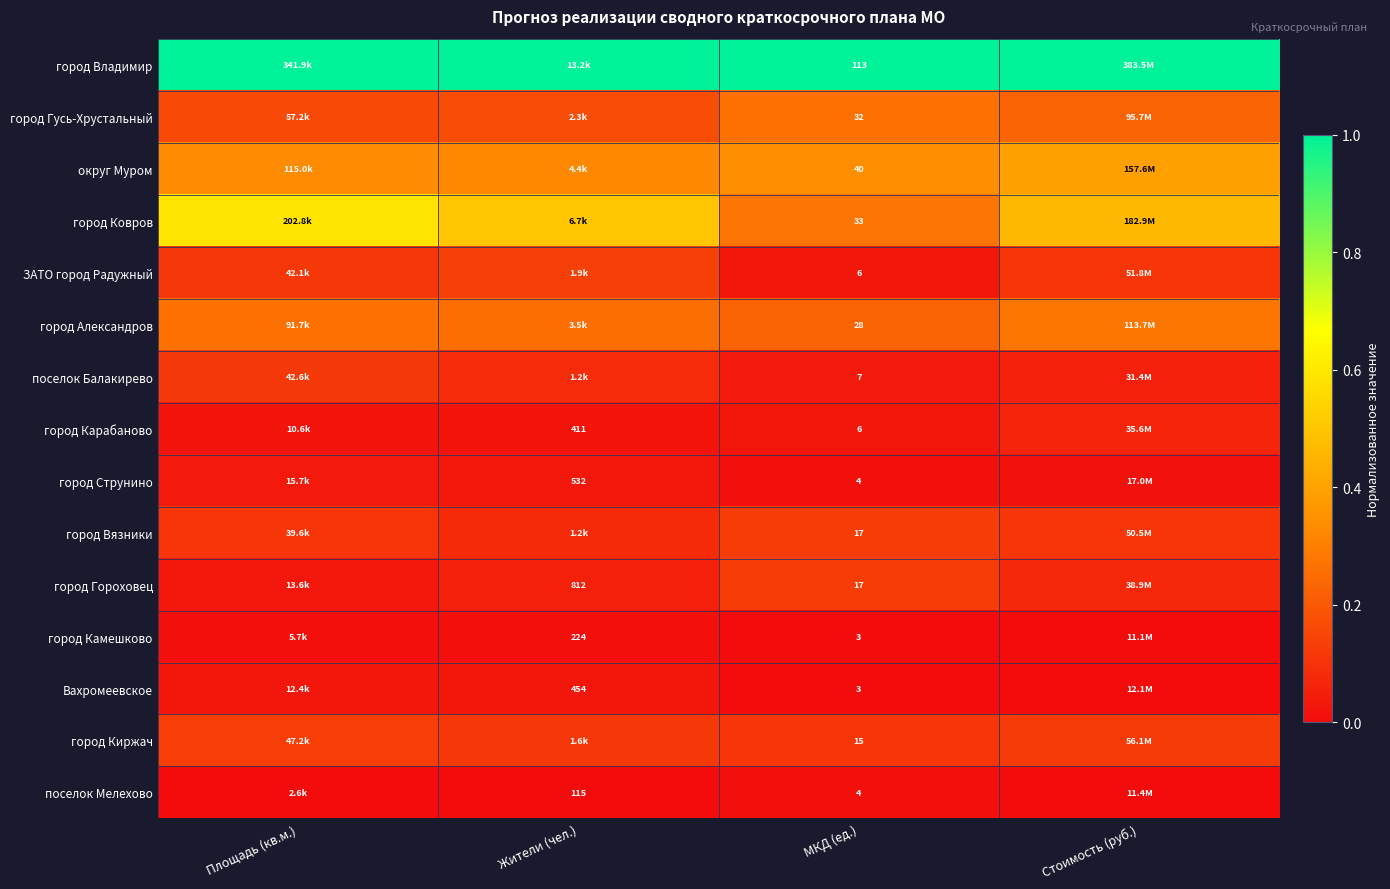

What is the spread (max minus min) of values at МКД (ед.)?

110.0